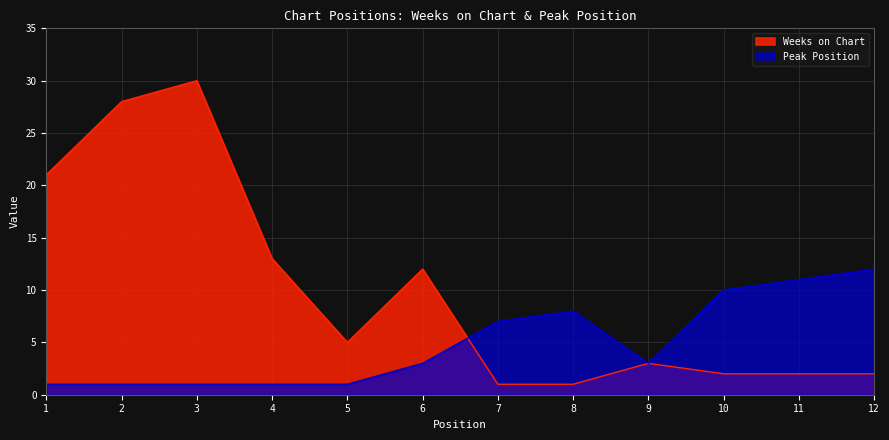

Reading right to left, what are all the values shown in this chart?

Weeks on Chart: 12=2	11=2	10=2	9=3	8=1	7=1	6=12	5=5	4=13	3=30	2=28	1=21
Peak Position: 12=12	11=11	10=10	9=3	8=8	7=7	6=3	5=1	4=1	3=1	2=1	1=1